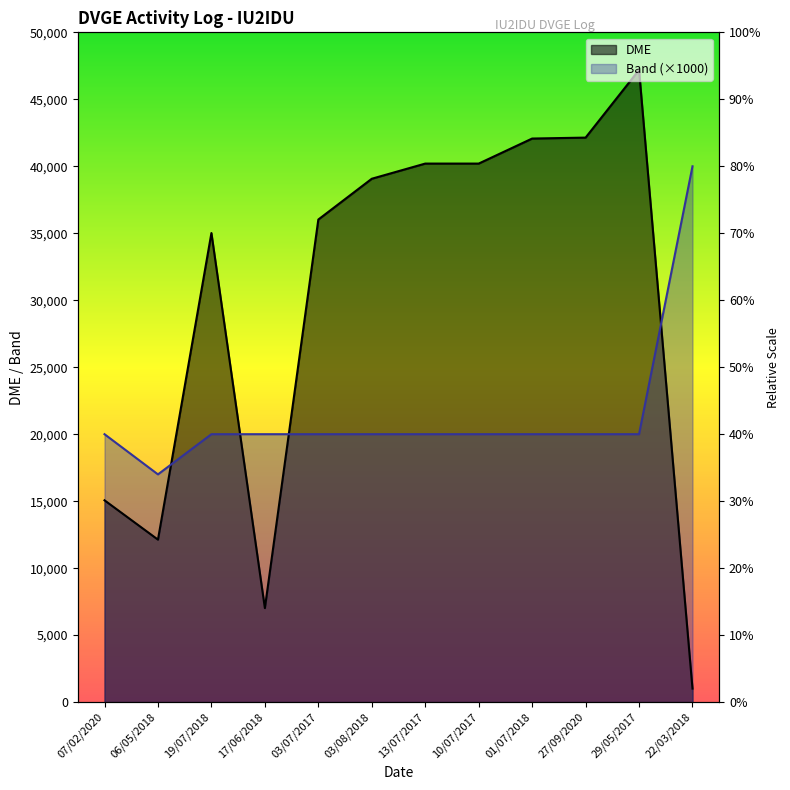

Is the value of DME at 27/09/2020 greater than the value of Band at 13/07/2017?

Yes